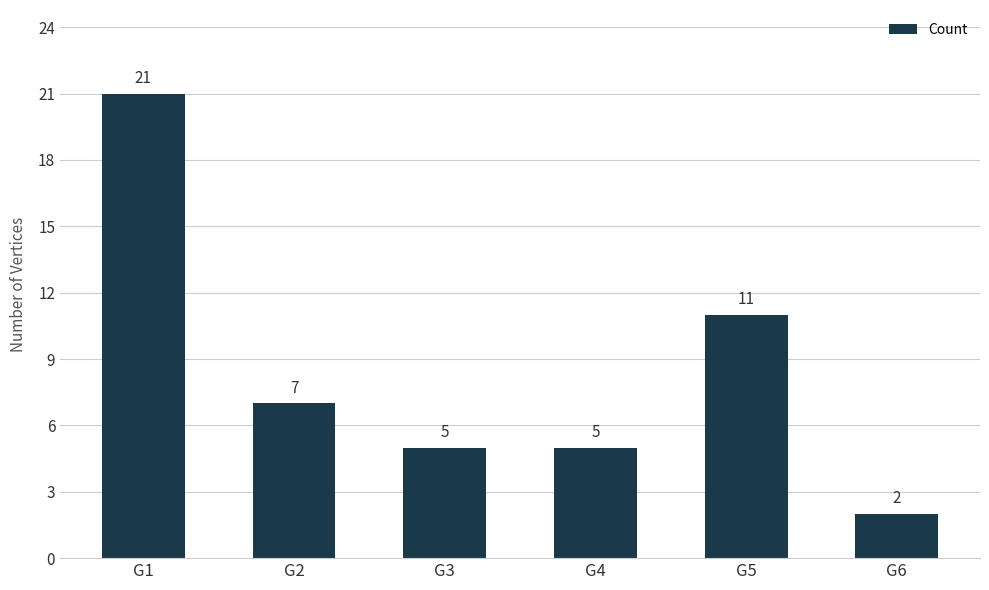

Are the bars horizontal?

No